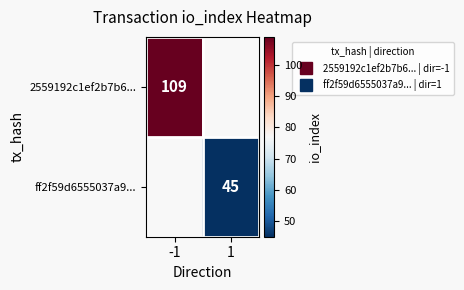

What is the lowest value of the 2559192c1ef2b7b6... series?

109.0